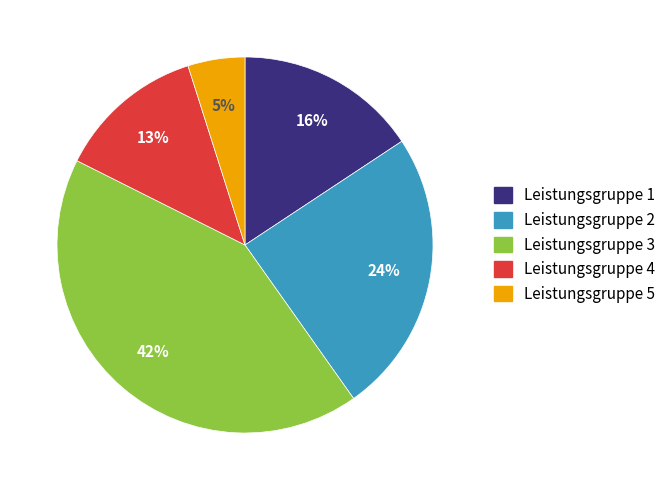

Which slice is the largest?

Leistungsgruppe 3